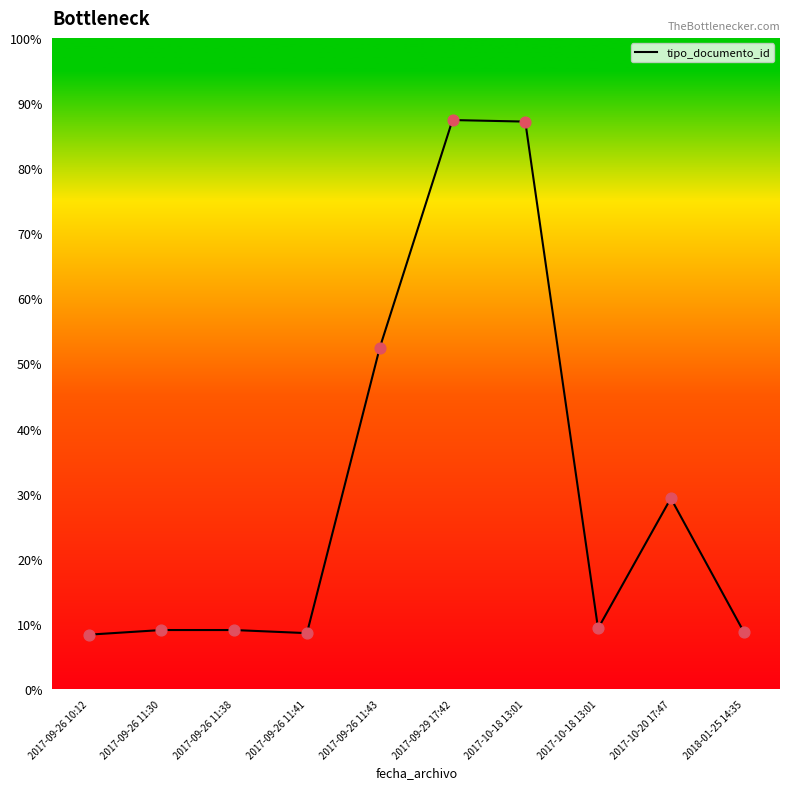

Which has a higher value, 2018-01-25 14:35 or 2017-09-29 17:42?

2017-09-29 17:42